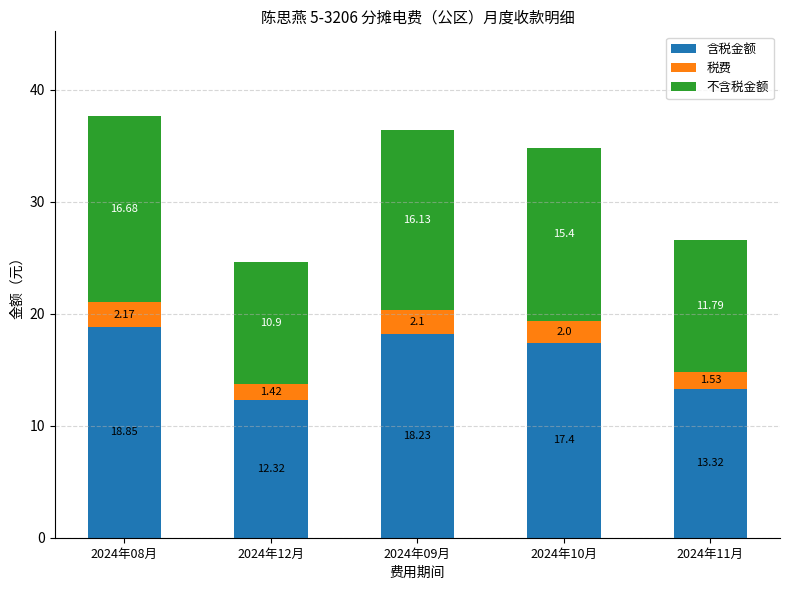

How many categories are shown in the chart?

5